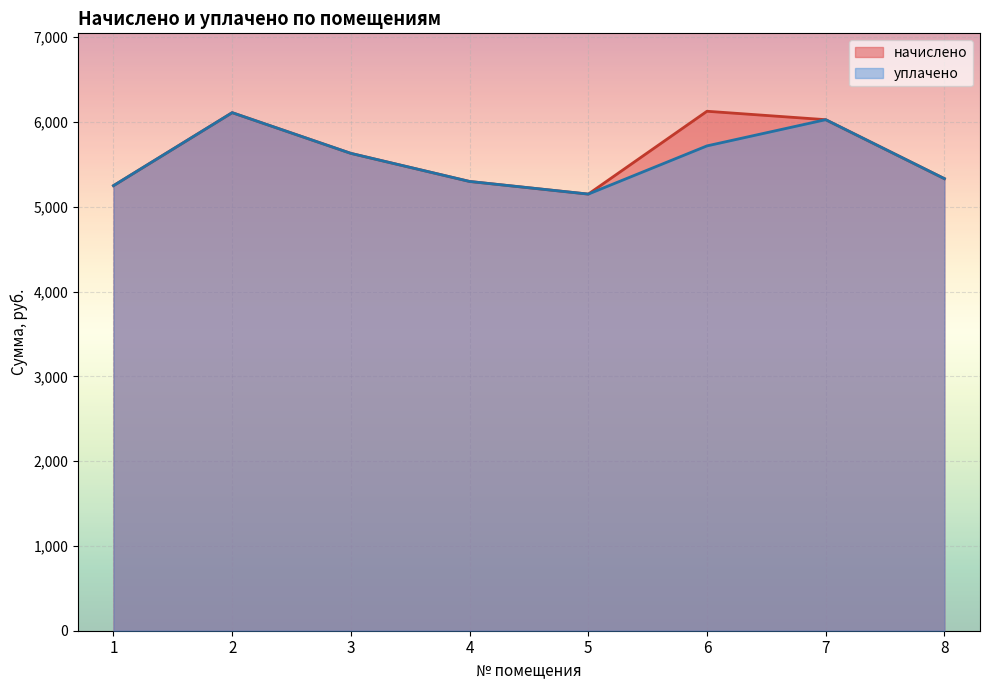

True or false: уплачено and начислено intersect in this chart.

False